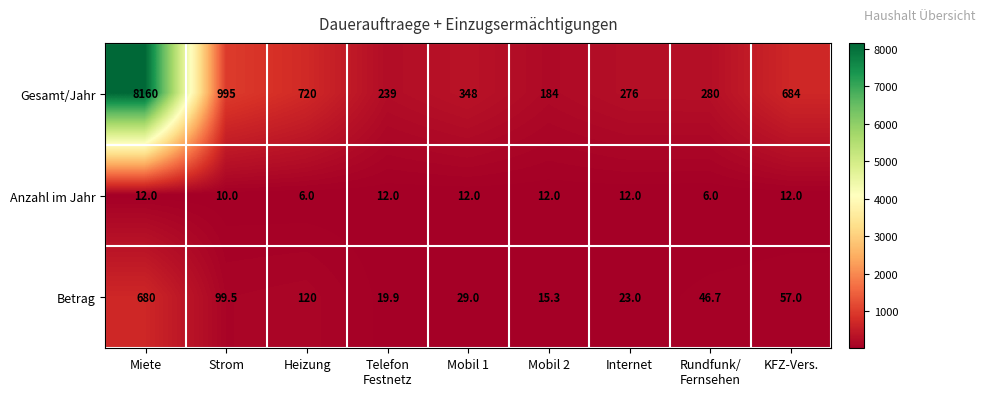

What is the sum of all Gesamt/Jahr values?

11886.0